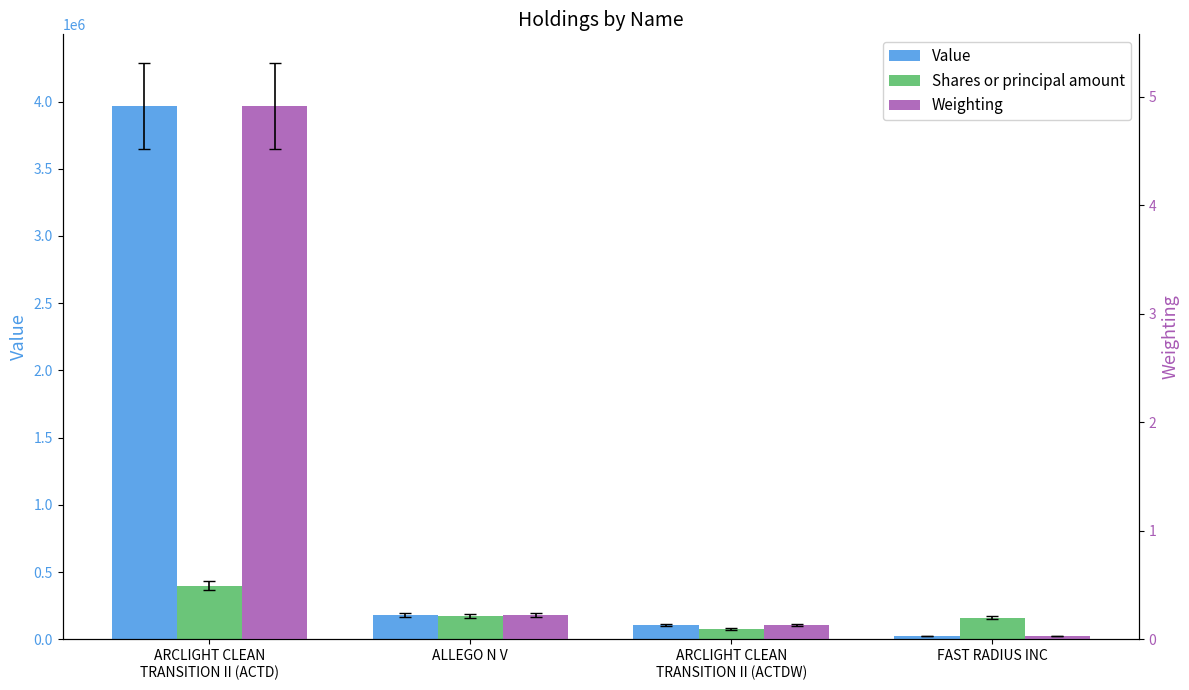

What is the label of the 2nd bar from the right?

ARCLIGHT CLEAN
TRANSITION II (ACTDW)